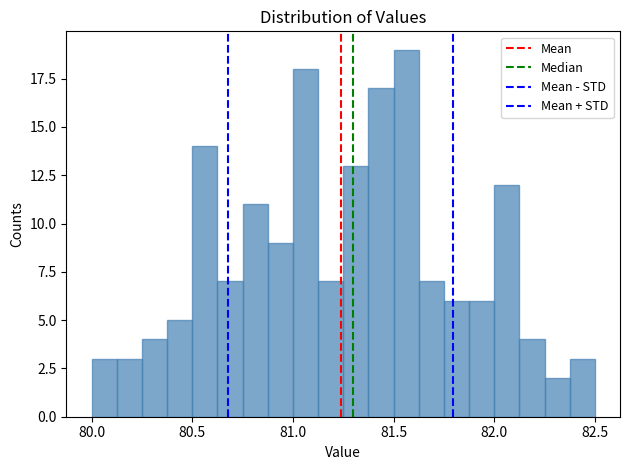

Read against the x-axis, roughly where is the centre of the tallest bar?

81.55